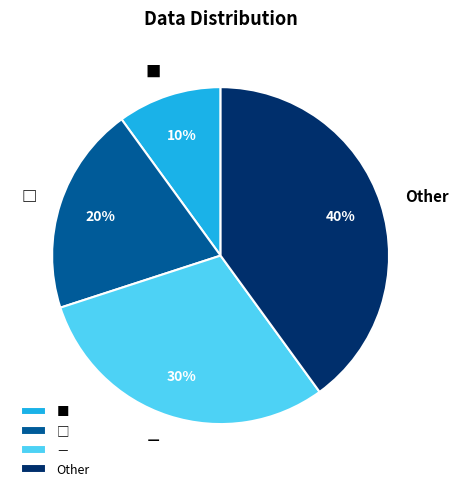

To the nearest percent, what percentage of the pie is ■?

10%